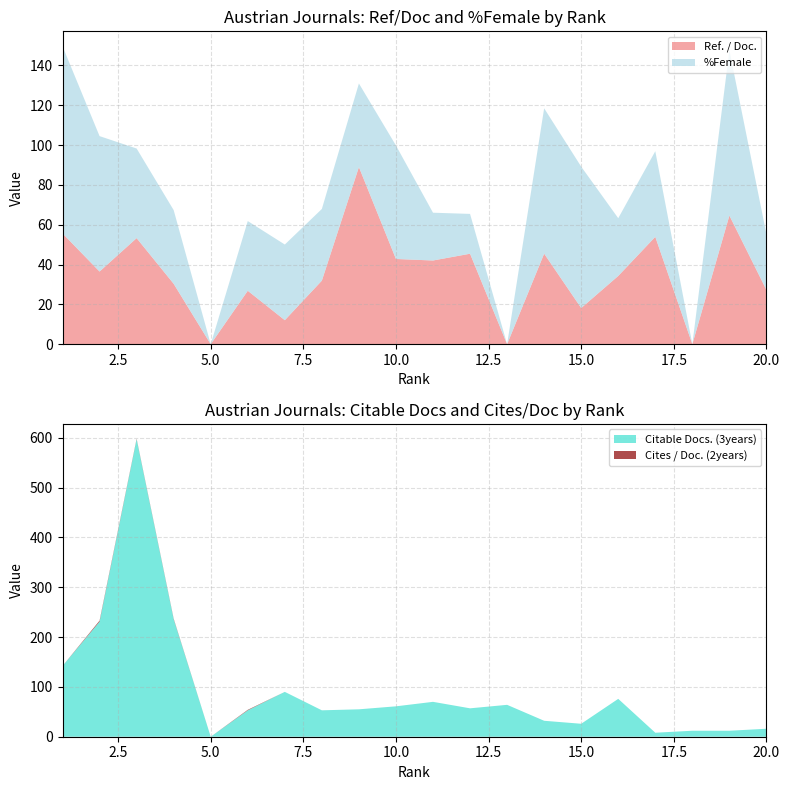

Reading left to right, extract all data points from this chart.

Ref. / Doc.: 55.6	36.5	53.3	30.3	0.0	26.8	12.1	31.9	88.9	42.8	42.0	45.4	0.0	45.5	18.2	34.3	53.9	0.0	64.6	27.2
%Female: 94.0	68.0	45.0	37.0	0.0	35.0	38.0	36.0	42.0	57.0	24.0	20.0	0.0	73.0	71.0	29.0	43.0	0.0	83.0	28.0
Cites / Doc. (2years): 0.0	2.0	1.0	1.0	0.0	1.0	0.0	0.0	0.0	0.0	0.0	0.0	0.0	0.0	0.0	0.0	0.0	0.0	0.0	0.0
Citable Docs. (3years): 142.0	231.0	597.0	236.0	0.0	53.0	90.0	53.0	55.0	61.0	70.0	57.0	64.0	32.0	26.0	76.0	8.0	12.0	12.0	16.0